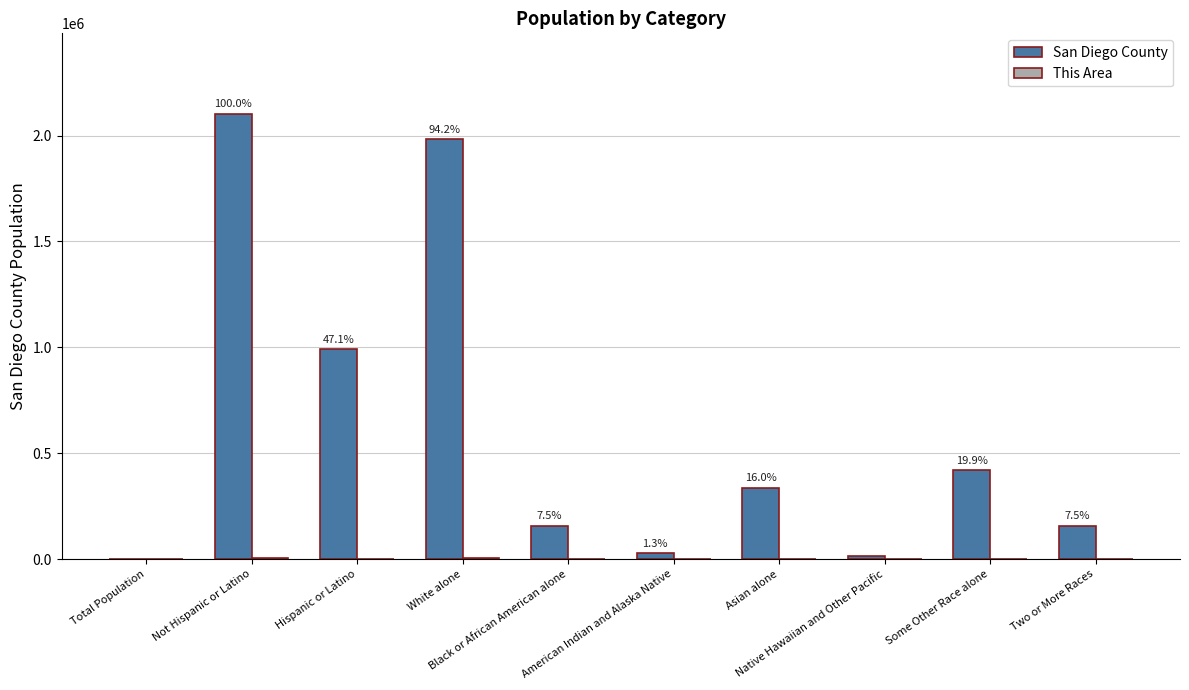

What is the total value across all series at Two or More Races?

158739